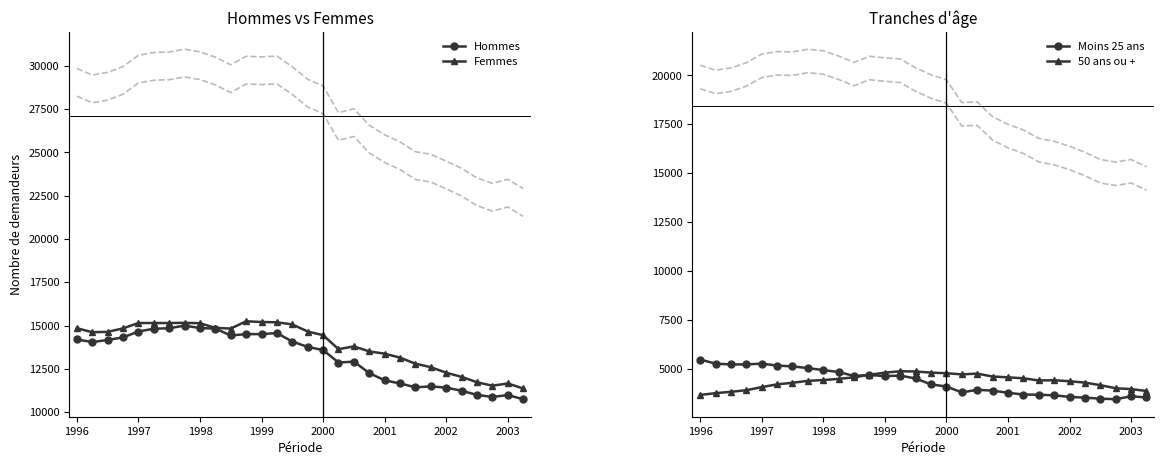

Where does the 50 ans ou + series first go above 4410?

1998